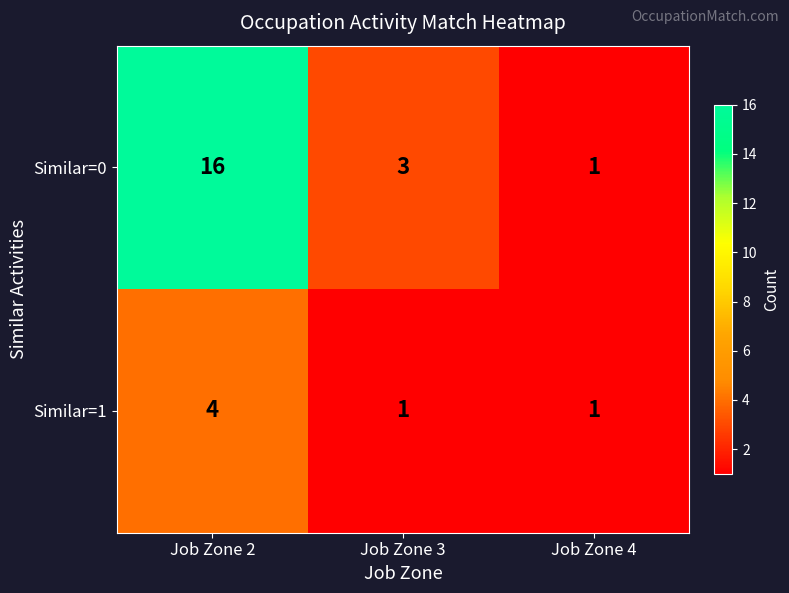

Reading left to right, what are all the values shown in this chart?

Similar=0: 16	3	1
Similar=1: 4	1	1